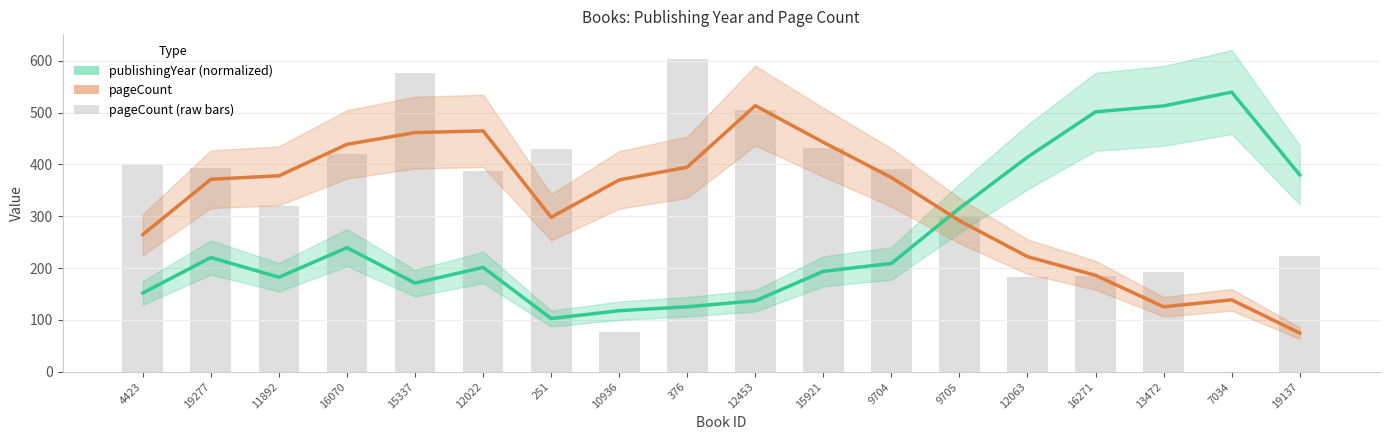

Is it true that publishingYear equals 807.6 at 16271?

False